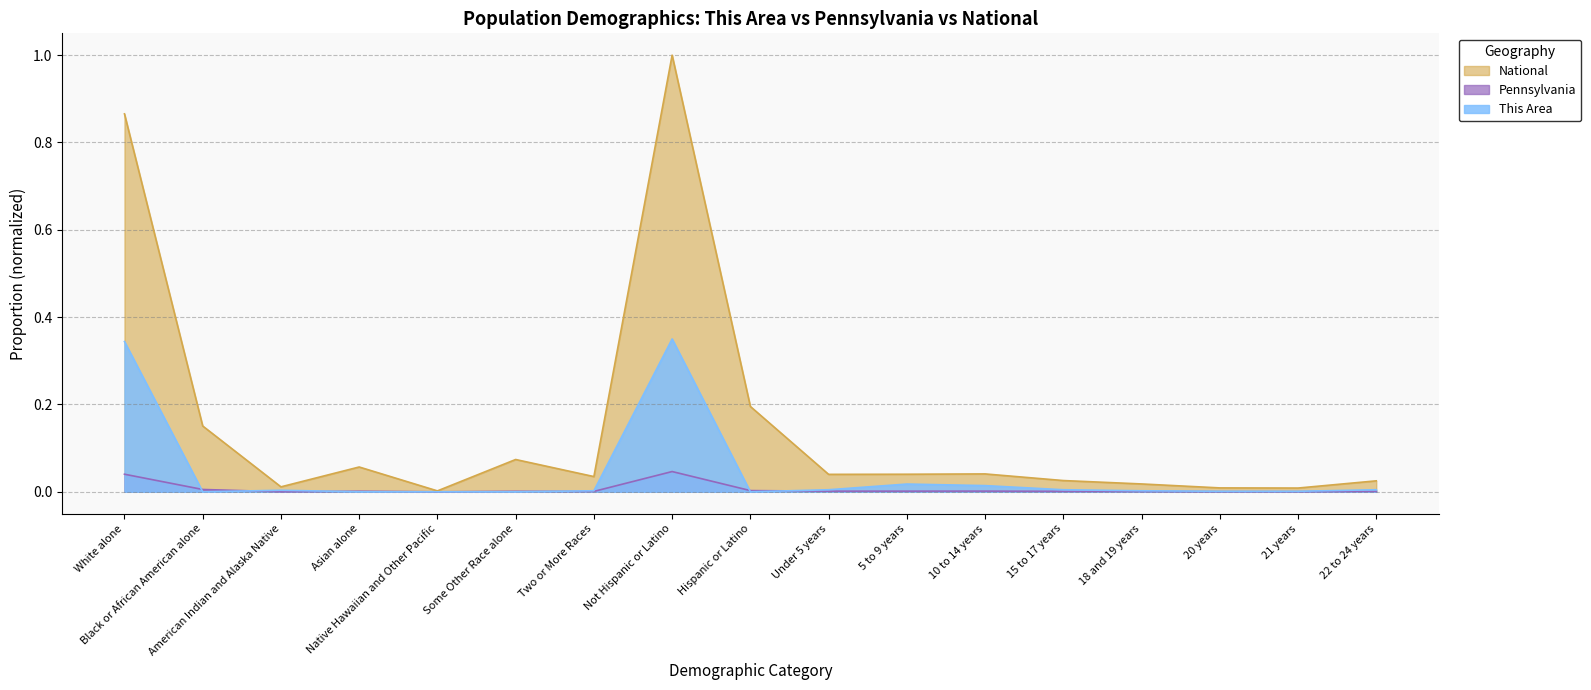

Reading right to left, list all the values displayed in this chart.

This Area: 0.0	0.0	0.0	0.0	0.0	0.0	0.0	0.0	0.0	0.3	0.0	0.0	0.0	0.0	0.0	0.0	0.3
Pennsylvania: 0.0	0.0	0.0	0.0	0.0	0.0	0.0	0.0	0.0	0.0	0.0	0.0	0.0	0.0	0.0	0.0	0.0
National: 0.0	0.0	0.0	0.0	0.0	0.0	0.0	0.0	0.2	1.0	0.0	0.1	0.0	0.1	0.0	0.2	0.9